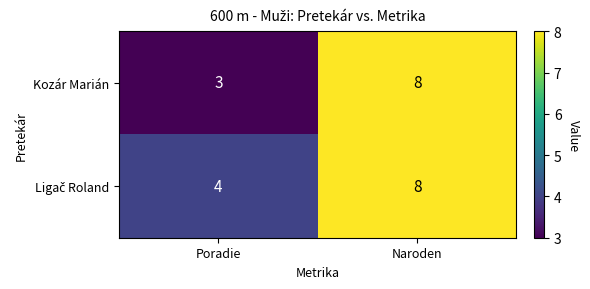

Which series changed the most between Poradie and Naroden?

Kozár Marián